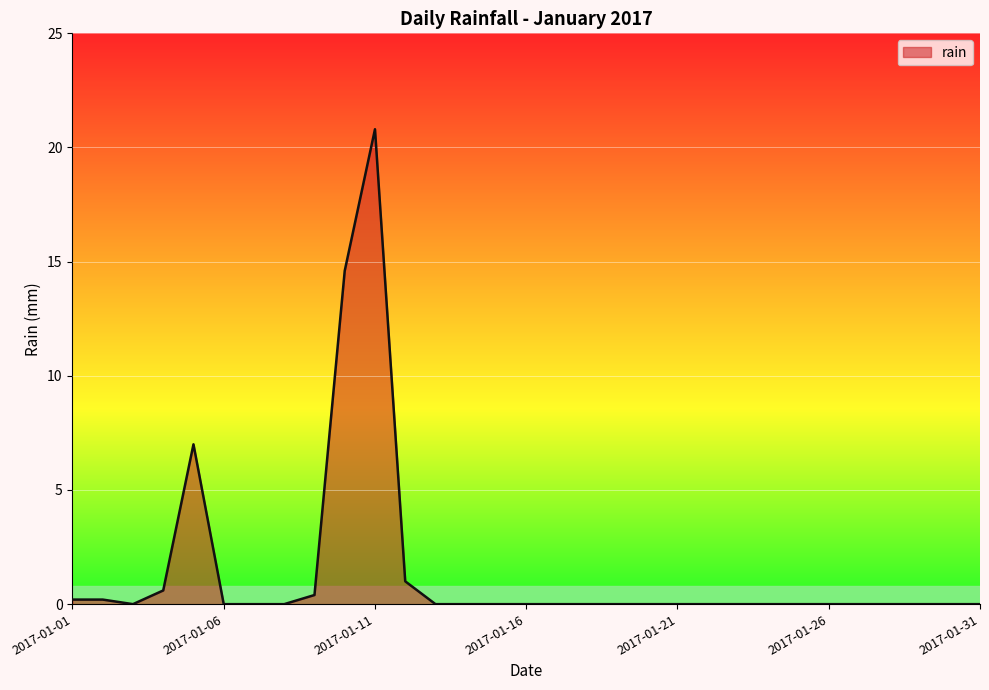

What is the difference between the maximum and minimum values?

20.8